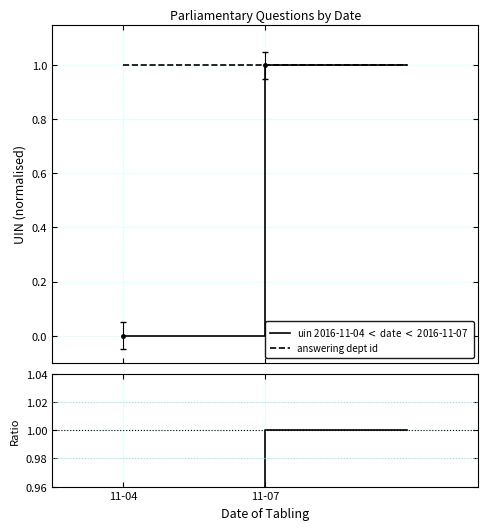

What is the label of the 2nd point from the left?

11-07